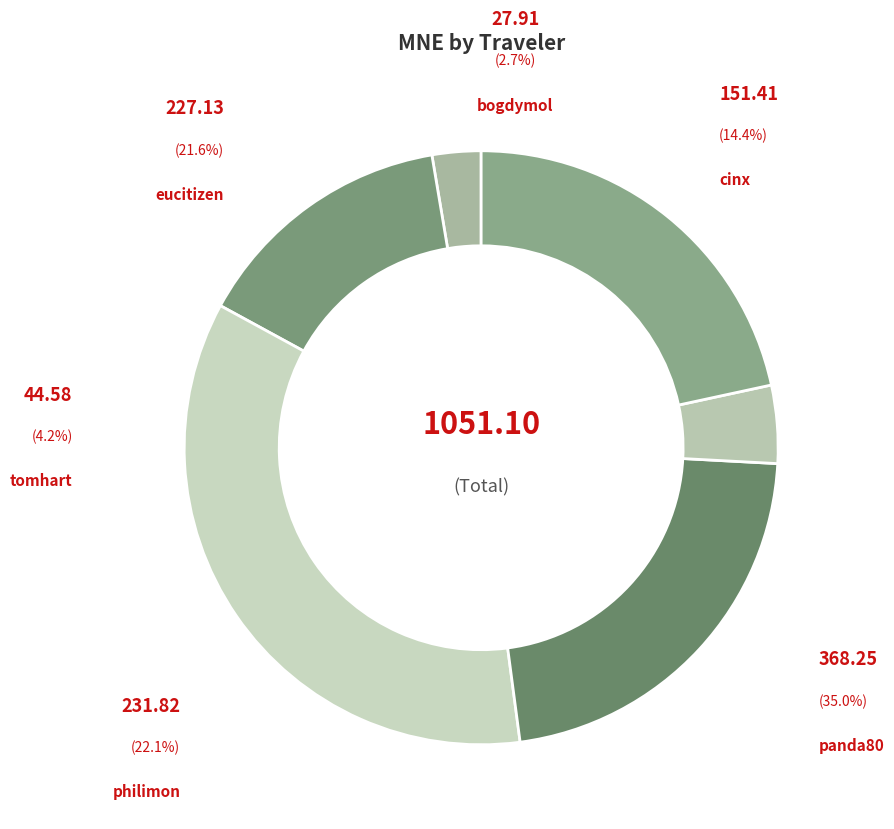

Combined, what portion of the pie is cinx and panda80?

49.4%